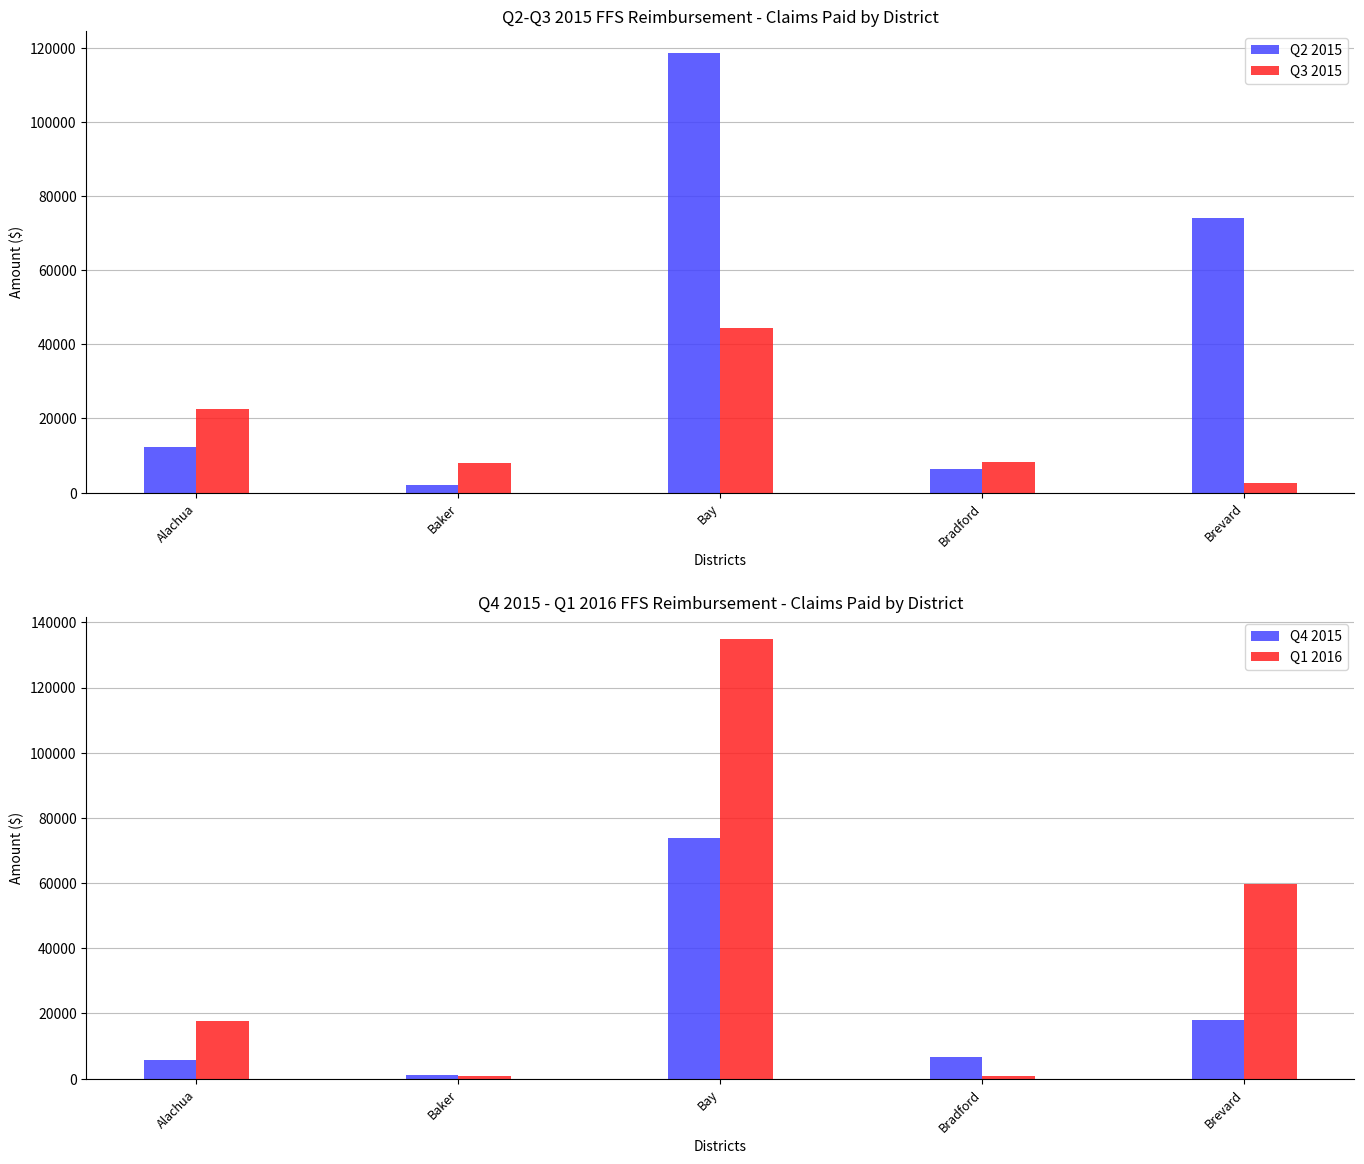

Does the chart contain stacked bars?

No